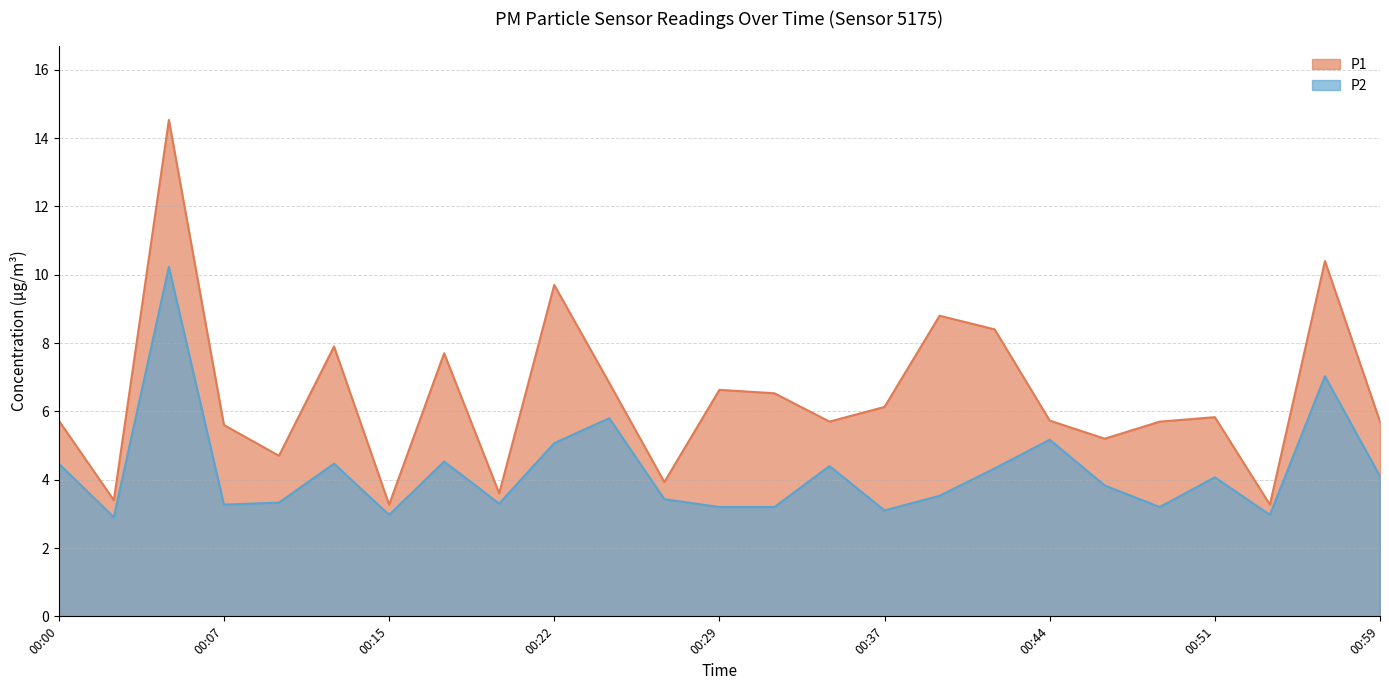

What are all the series names shown in the legend?

P1, P2